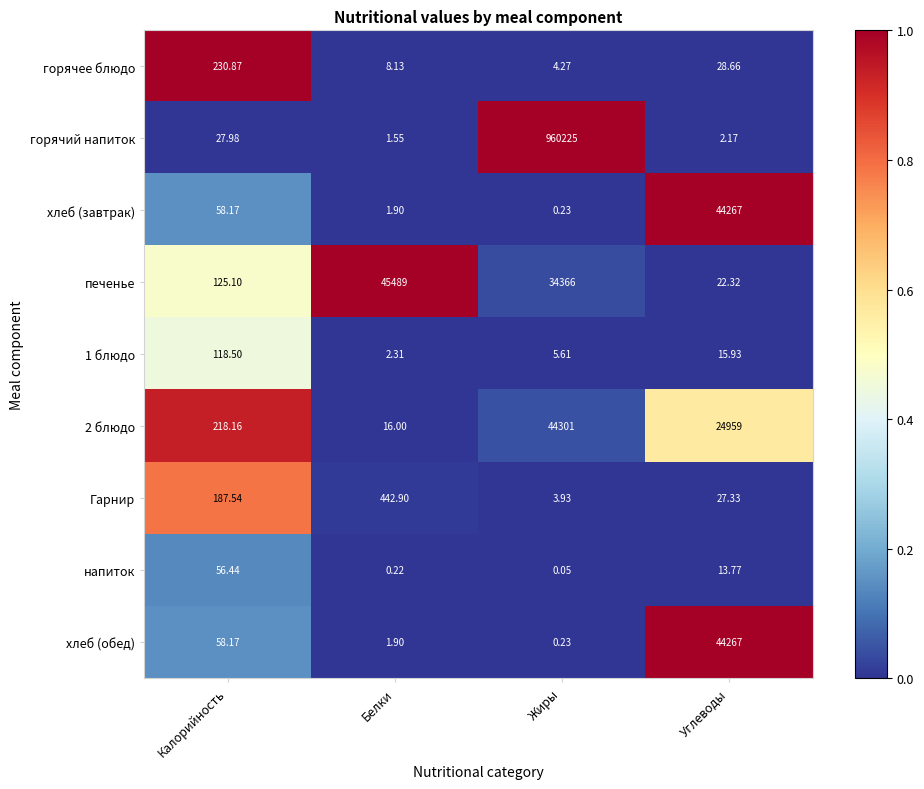

Where is 1 блюдо nearest to the value 60?

Углеводы